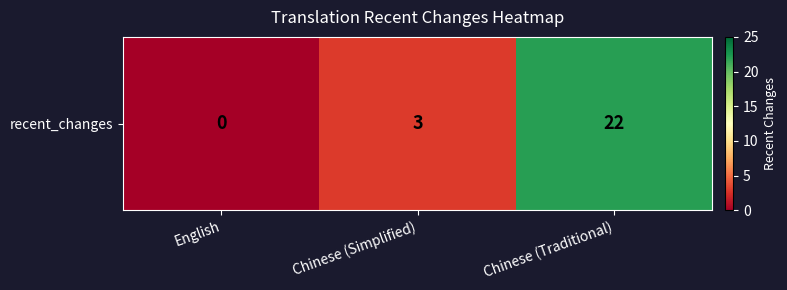

Rank the categories by value from highest to lowest.

Chinese (Traditional), Chinese (Simplified), English